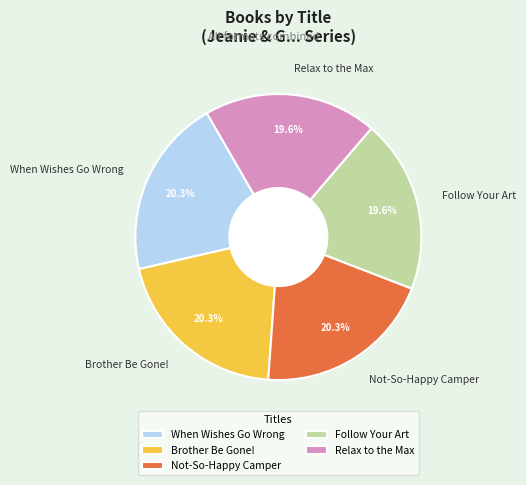

How many slices are in this pie chart?

5